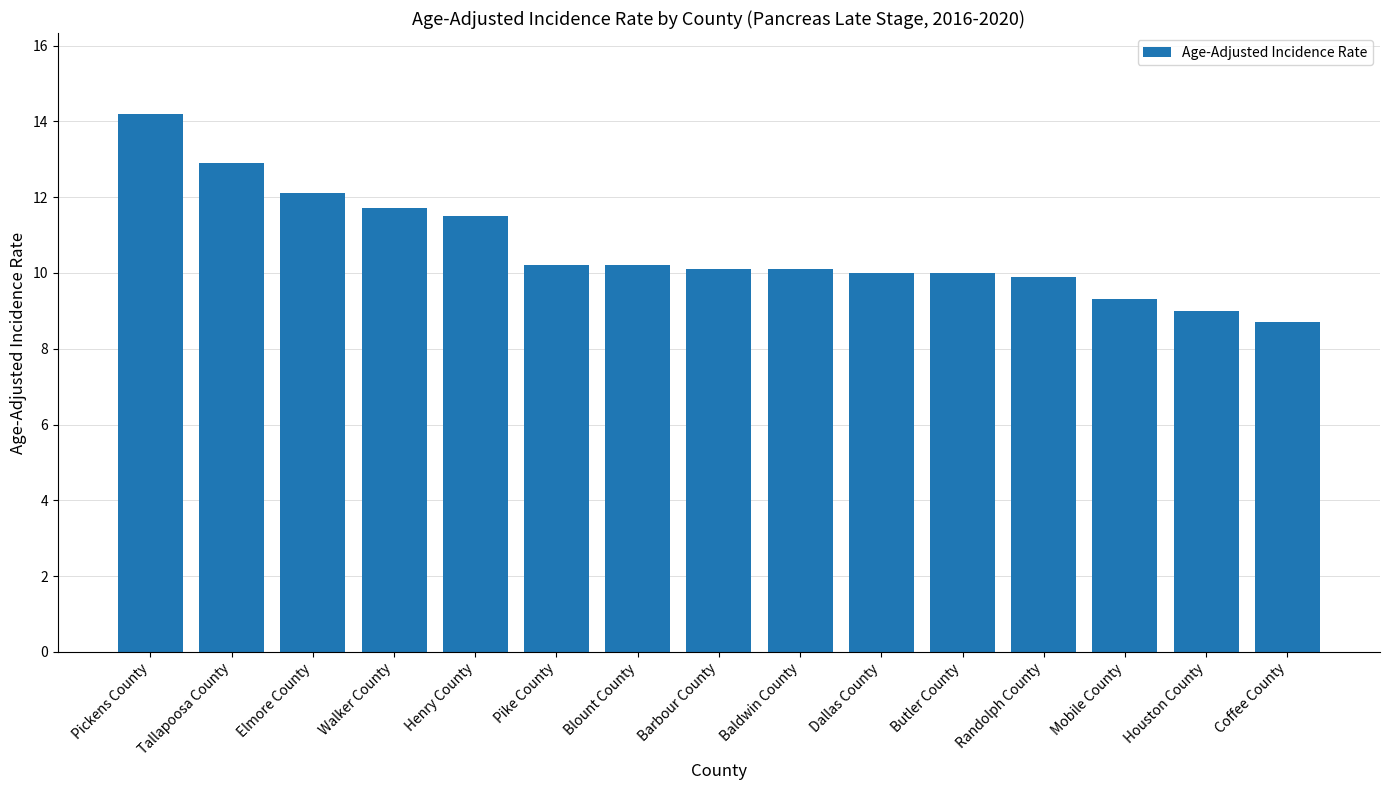

What is the label of the 11th bar from the right?

Henry County